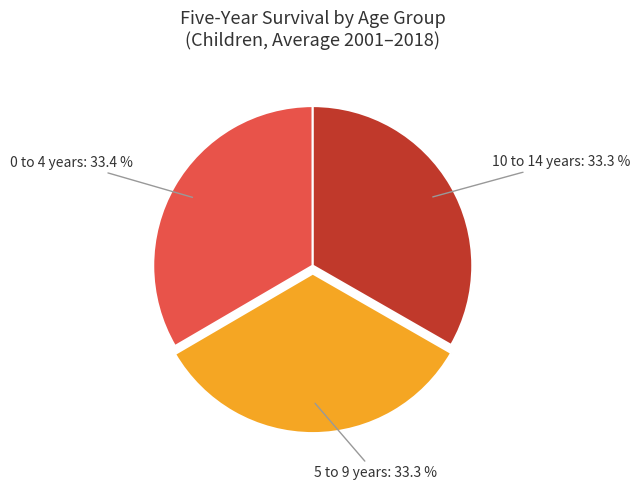

What percentage do 0 to 4 years and 5 to 9 years together represent?

66.7%